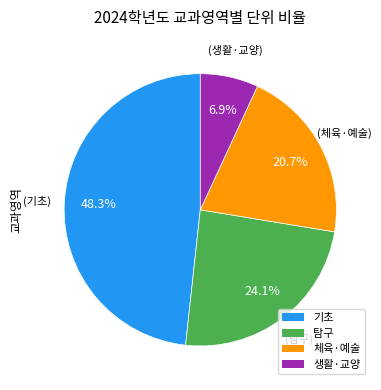

Between 체육·예술 and 기초, which is larger?

기초